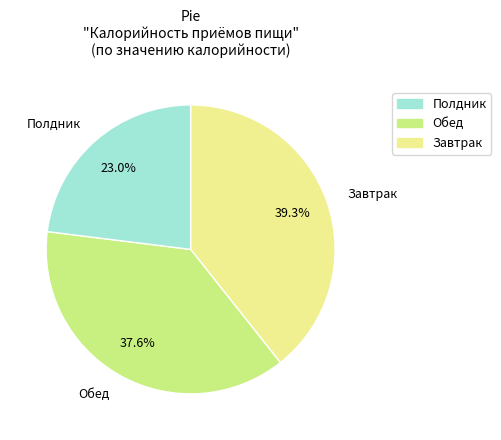

Does Обед represent more than half of the total?

No